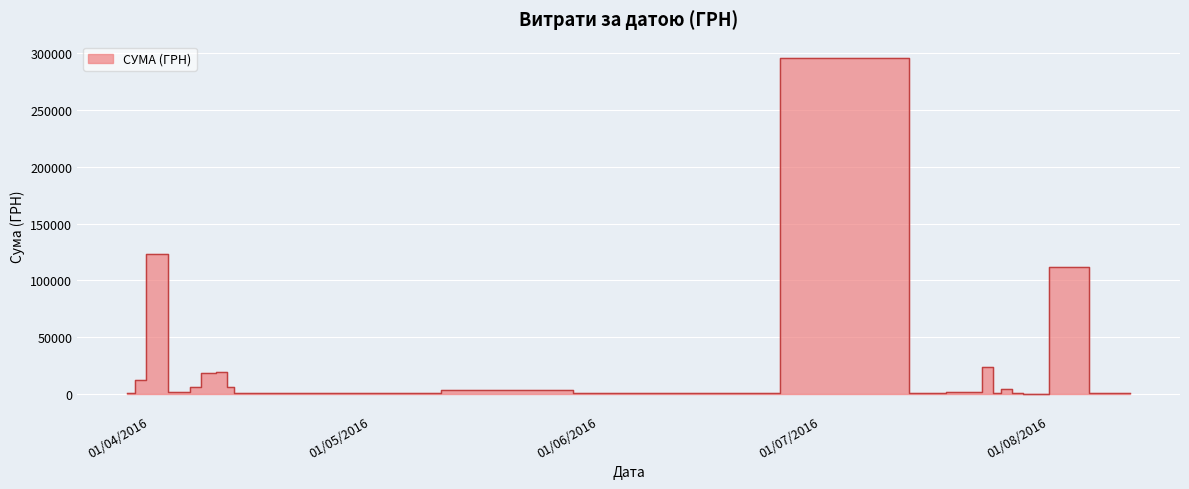

What is the average value?

15774.4